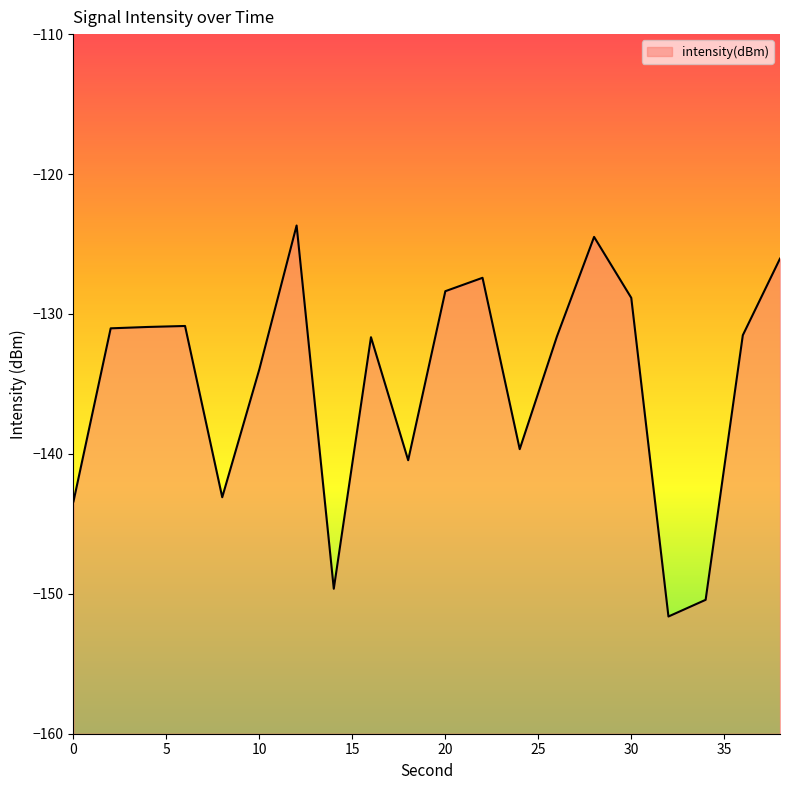

Rank the categories by value from highest to lowest.

12, 28, 38, 22, 20, 30, 6, 4, 2, 36, 26, 16, 10, 24, 18, 8, 0, 14, 34, 32